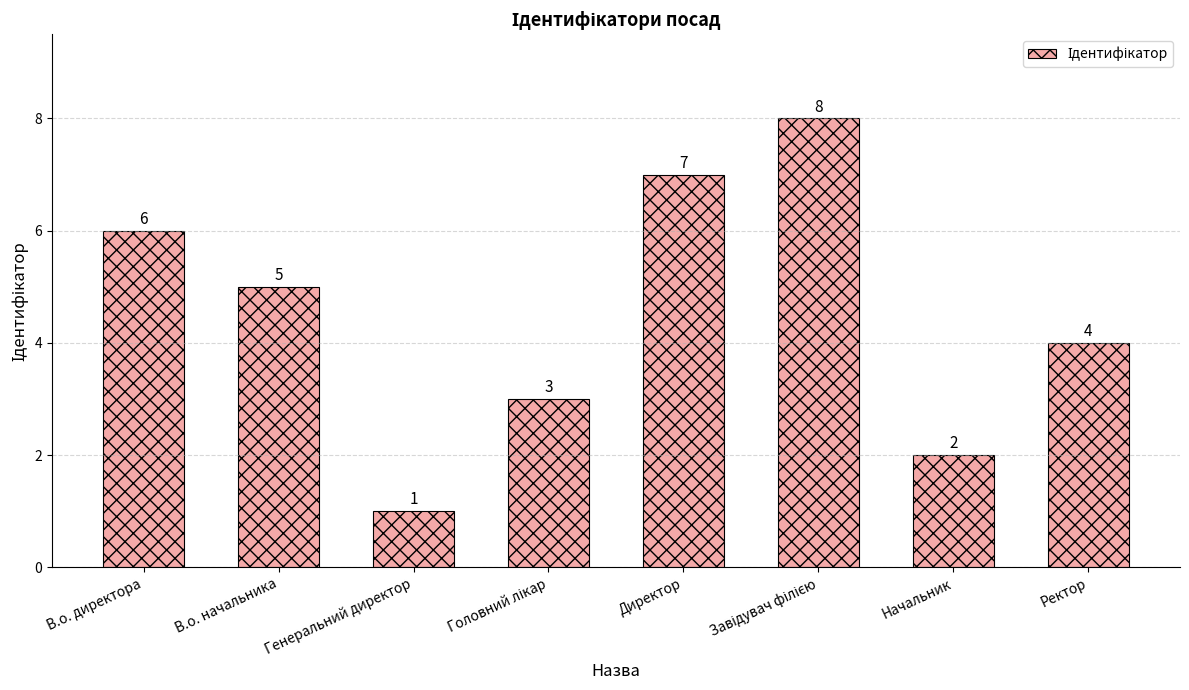

Count the values in the range 3 to 7.

5